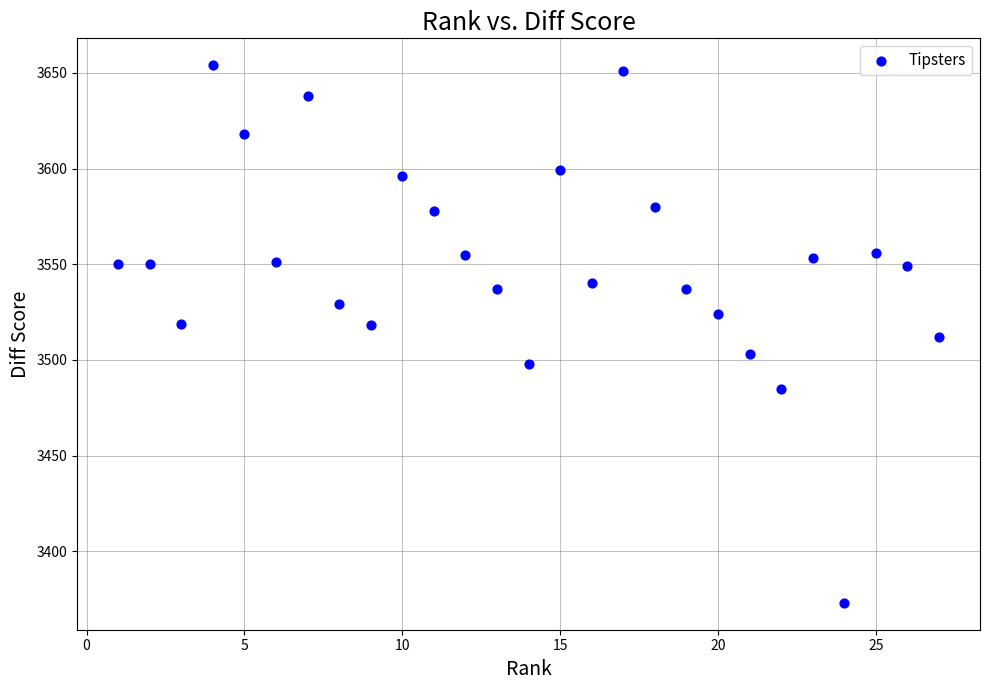

What is the range of Y values (max minus min)?

281